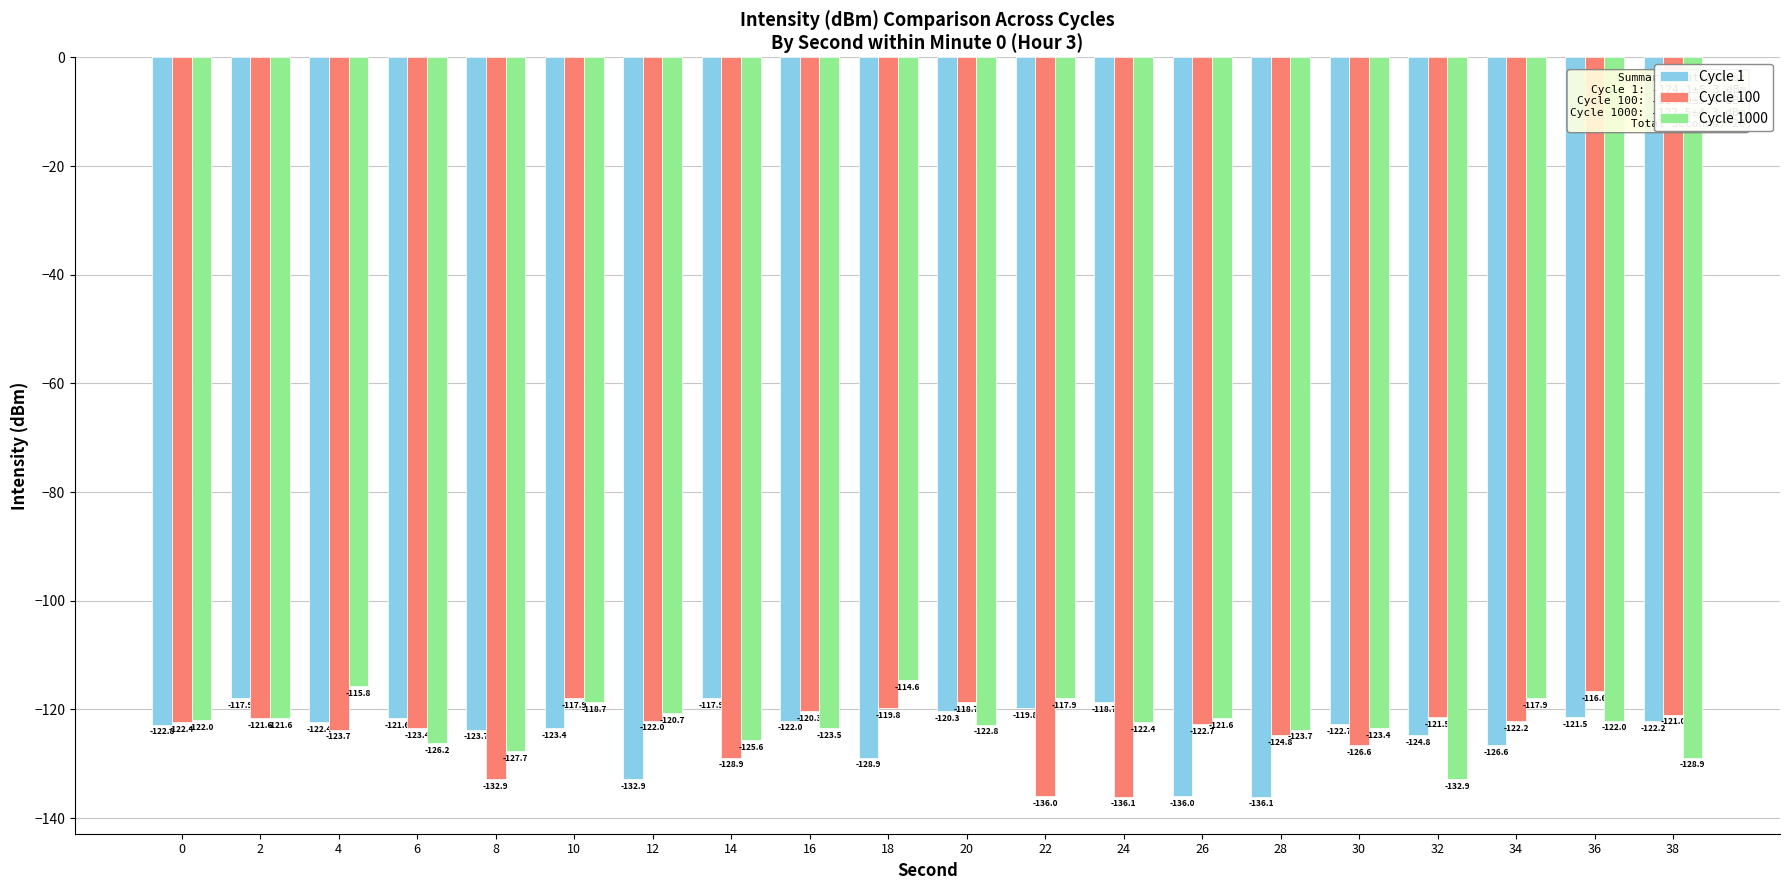

What is the difference between the maximum and minimum values in the Cycle 1000 series?

18.3